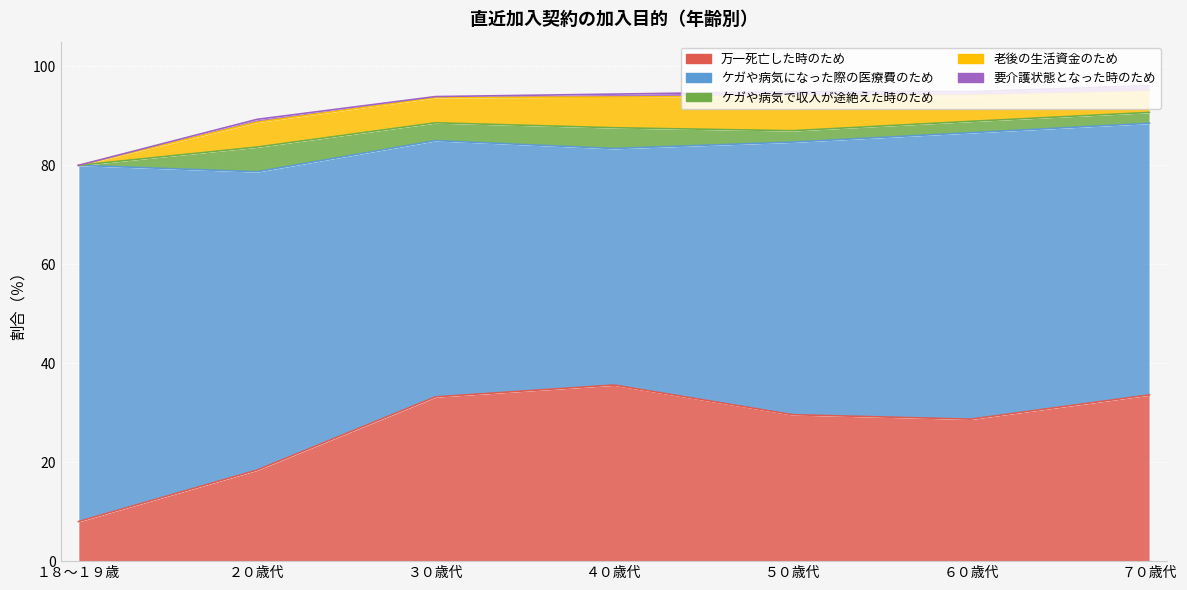

What is the label of the 1st point from the right?

７０歳代